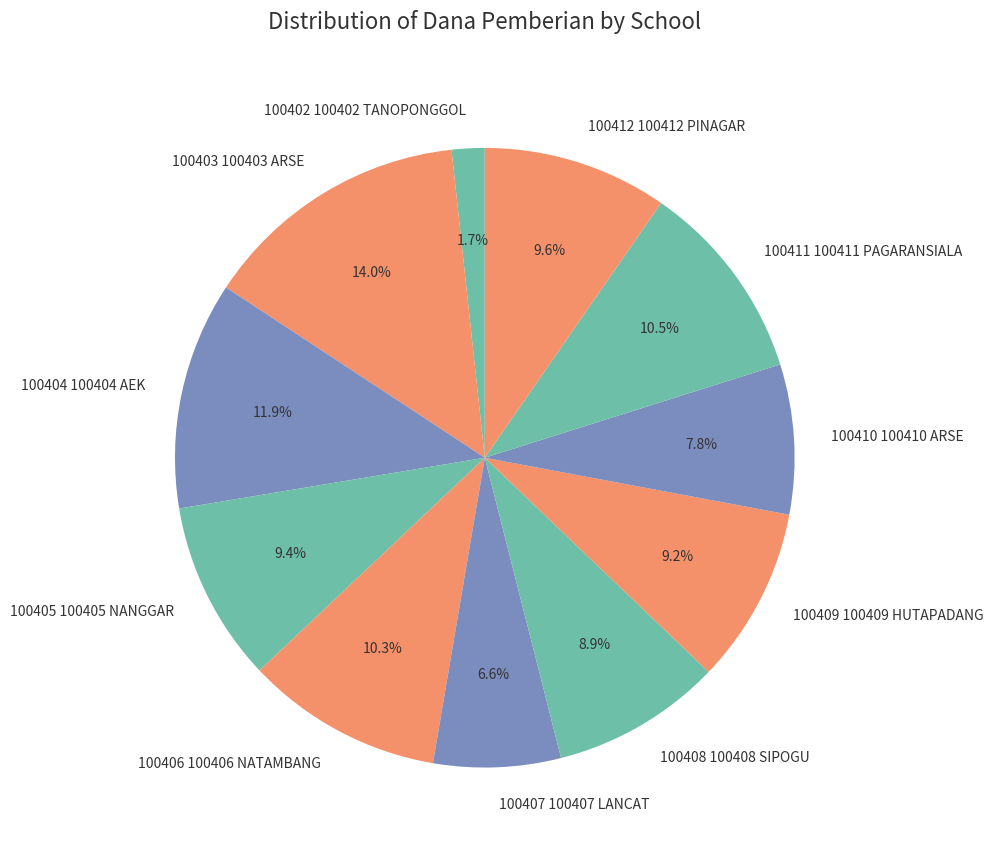

Which category has the biggest portion of the pie?

SDN NO. 100403 ARSE